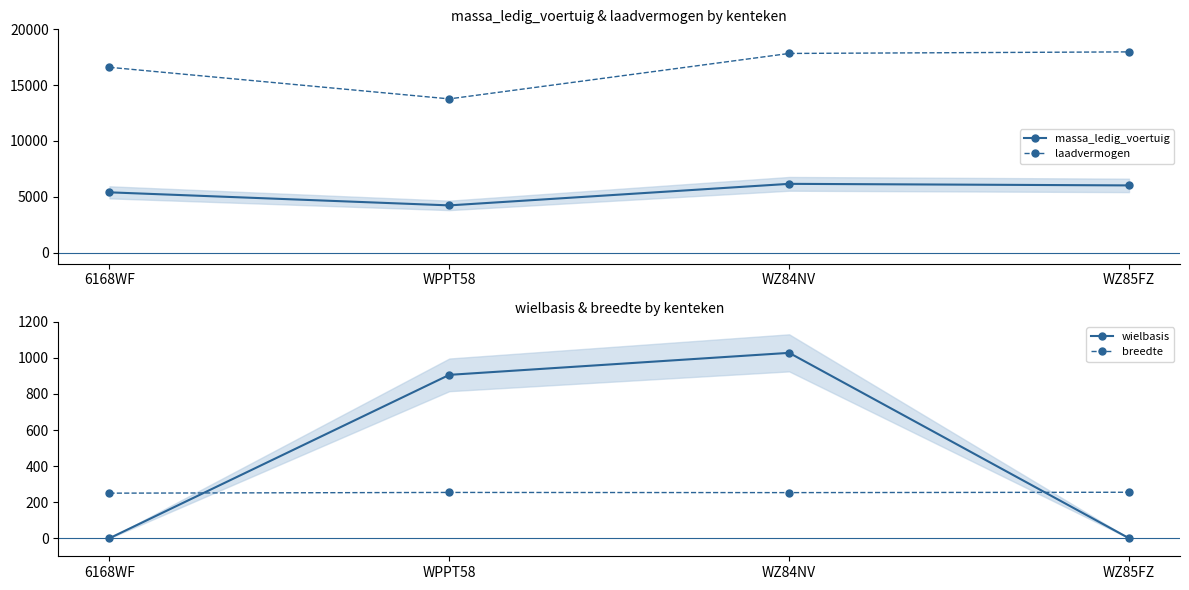

Which series has the largest range (max minus min)?

laadvermogen